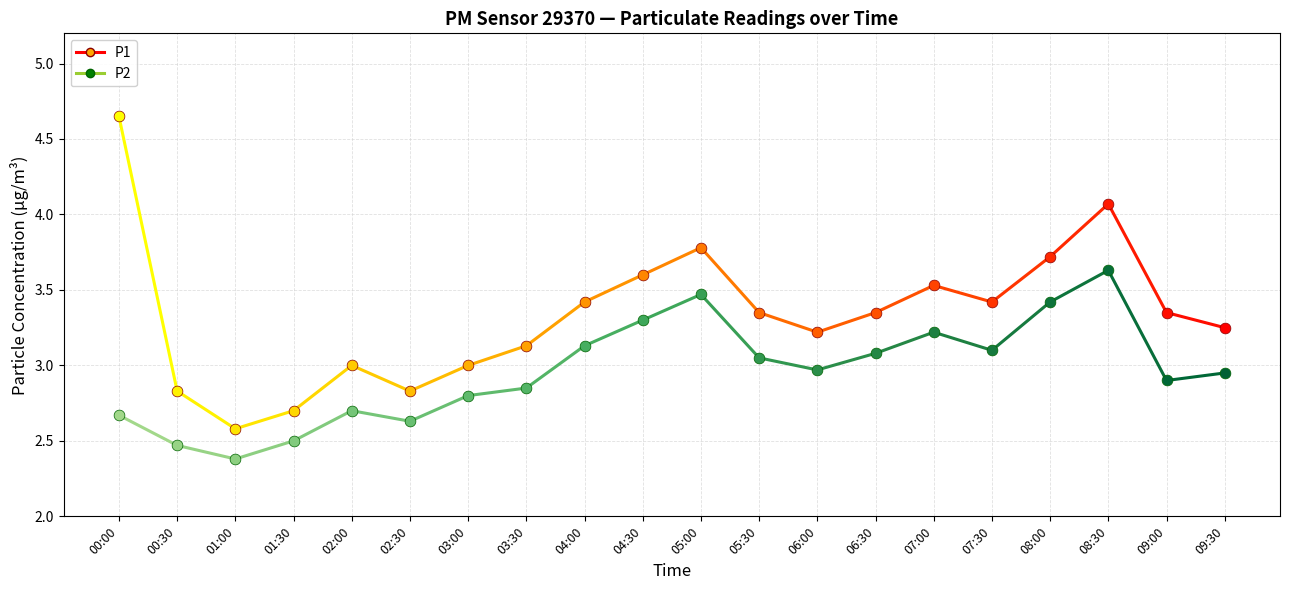

Which series reaches the maximum Y coordinate?

P1